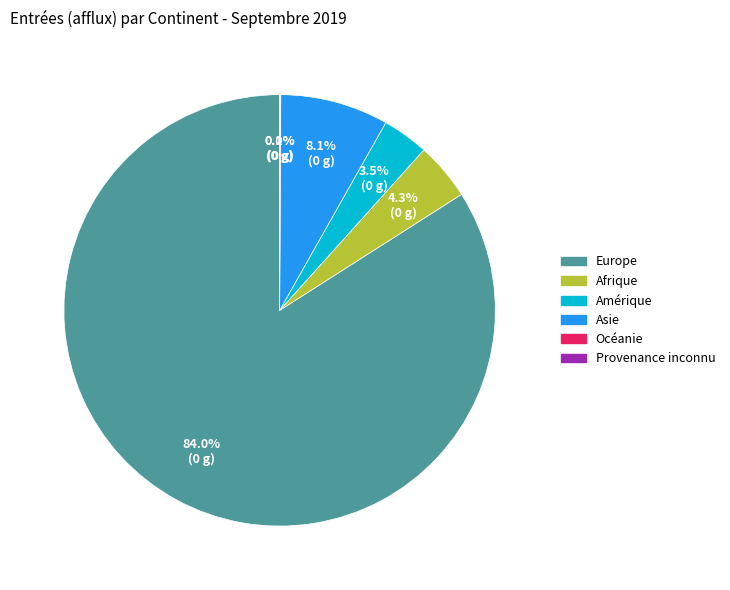

Is there any slice that represents more than half of the pie?

Yes